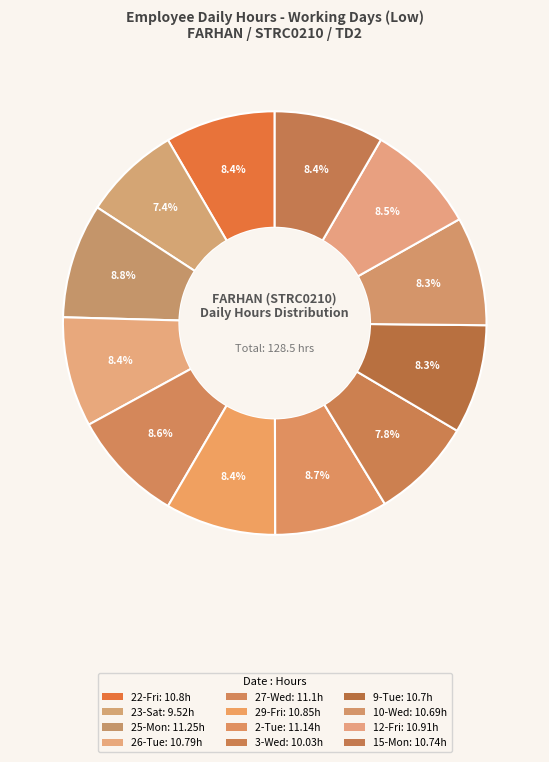

Combined, what portion of the pie is 9-Tue and 29-Fri?

16.8%